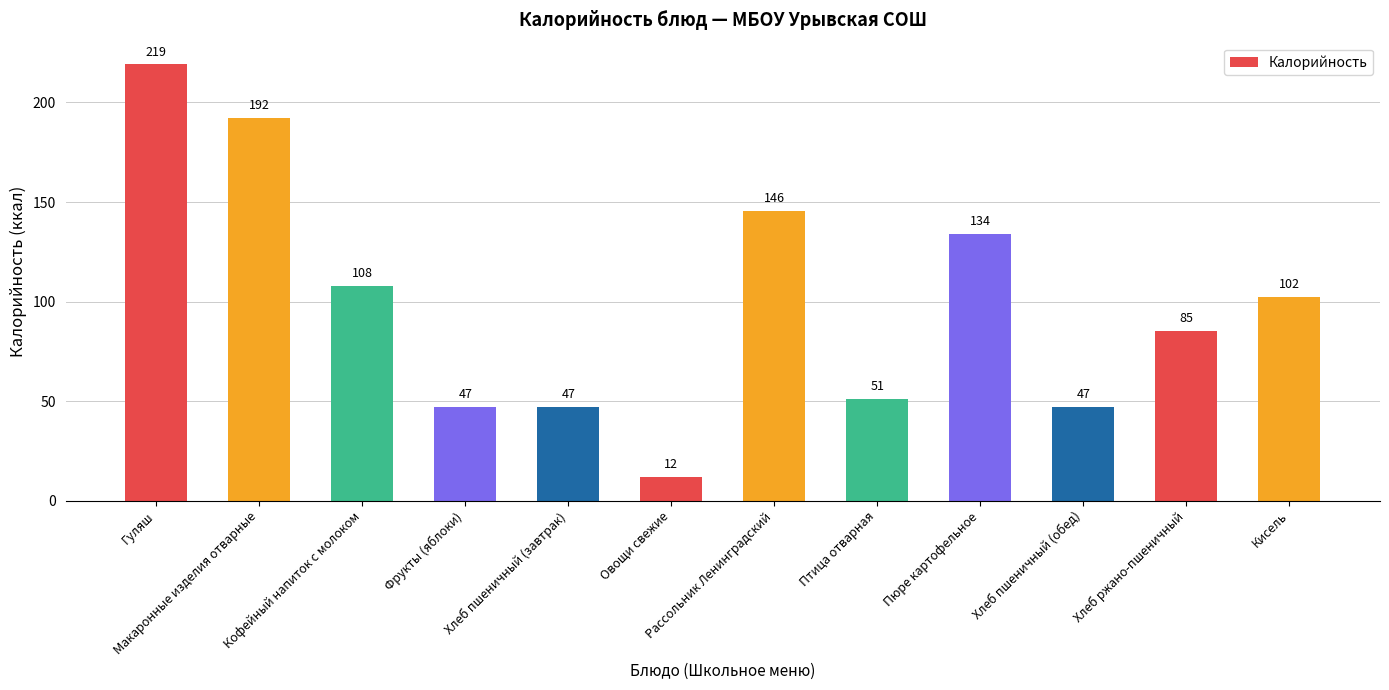

What is the value of the 11th bar from the left?

85.3